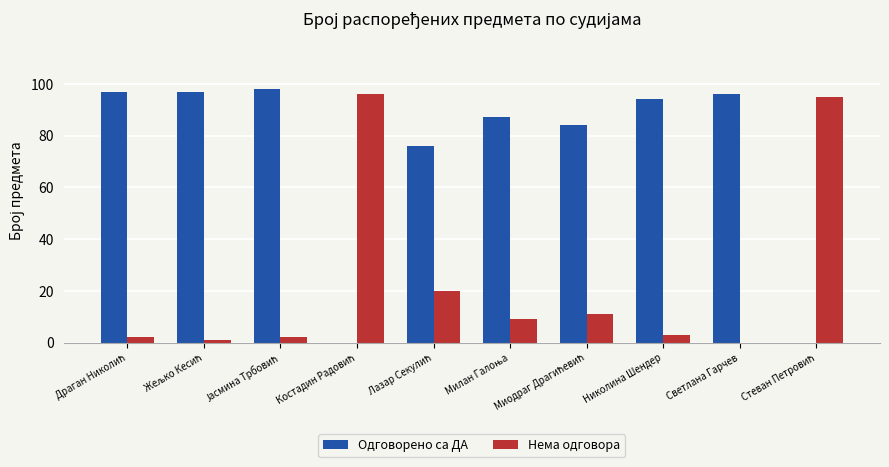

Which series has the largest total across all categories?

Одговорено са ДА